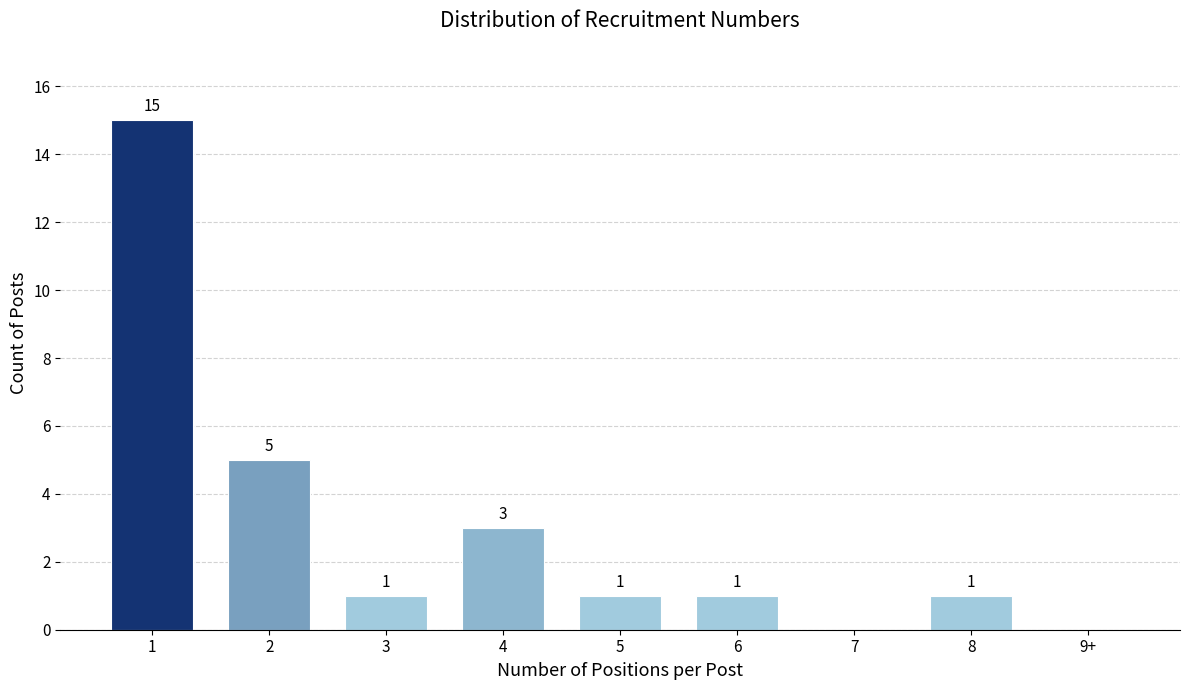

Reading left to right, list all the values displayed in this chart.

1=15	2=5	3=1	4=3	5=1	6=1	7=0	8=1	9+=0